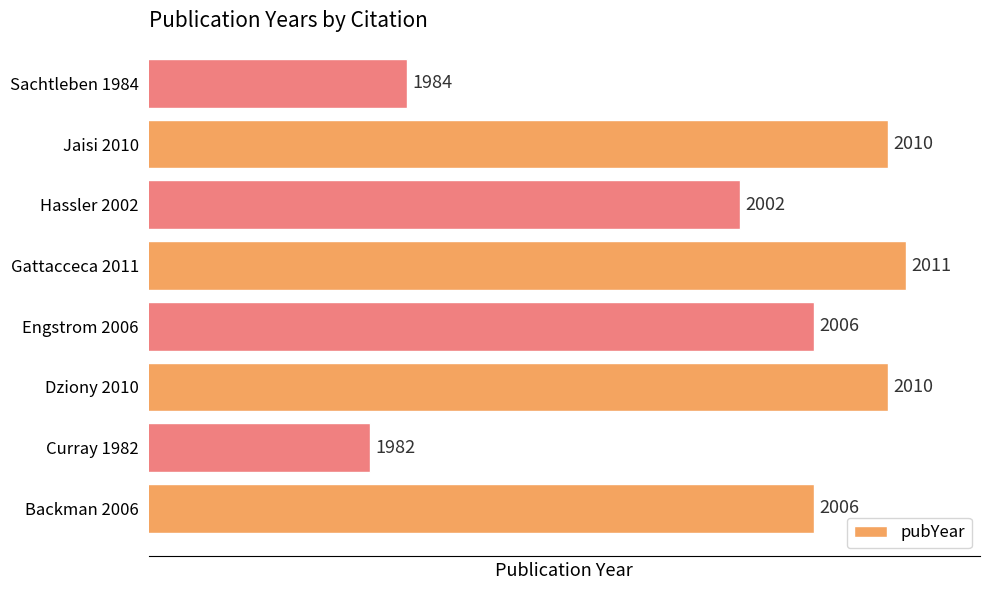

What is the smallest value displayed?

1982